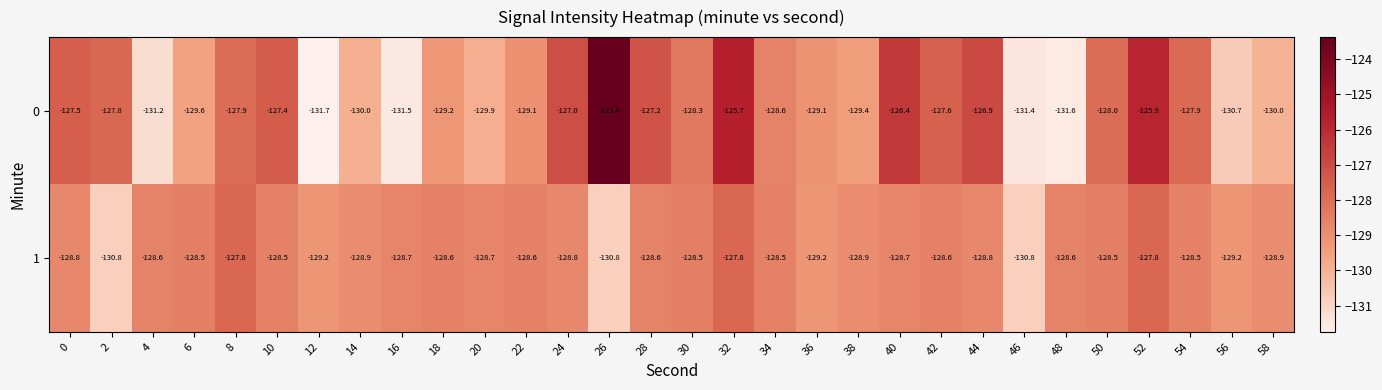

The 1 series shows -129.2 at 12. True or false?

True